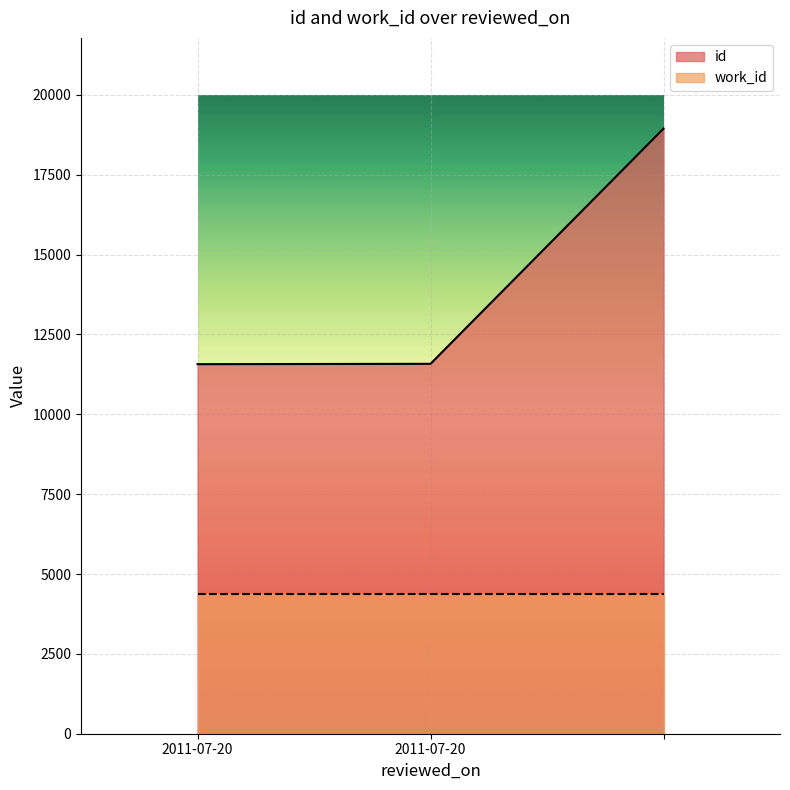

True or false: the data shows 4268 at 2011-07-20.

False